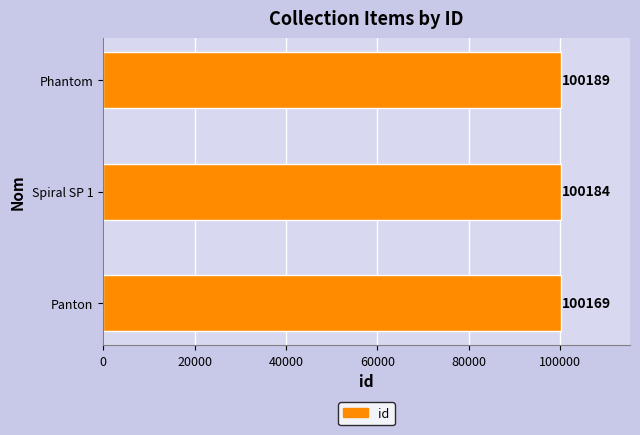

What is the minimum value shown in the chart?

100169